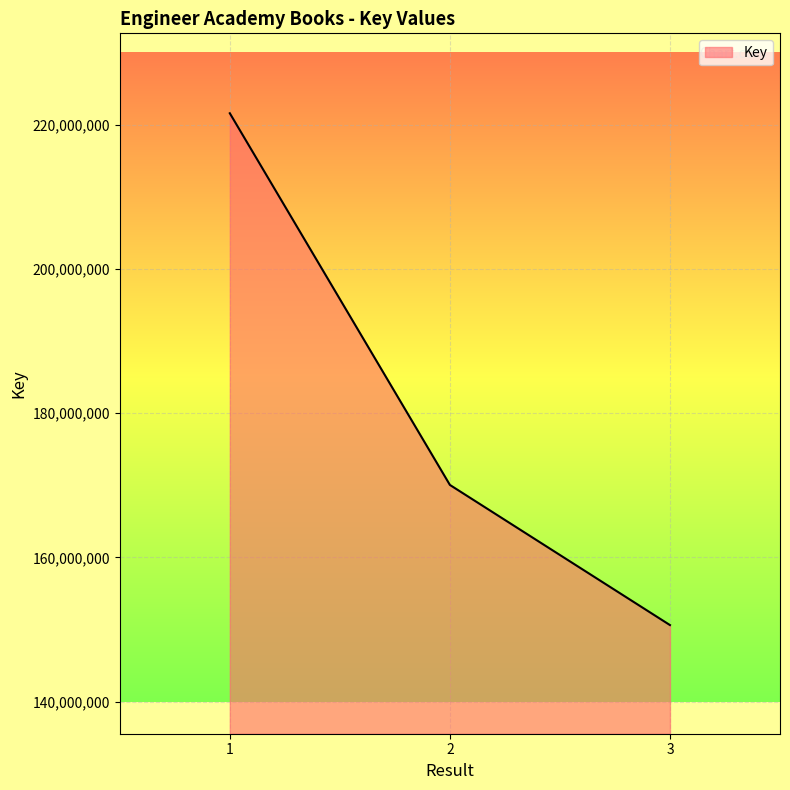

List the labels in order of value, smallest first.

3, 2, 1